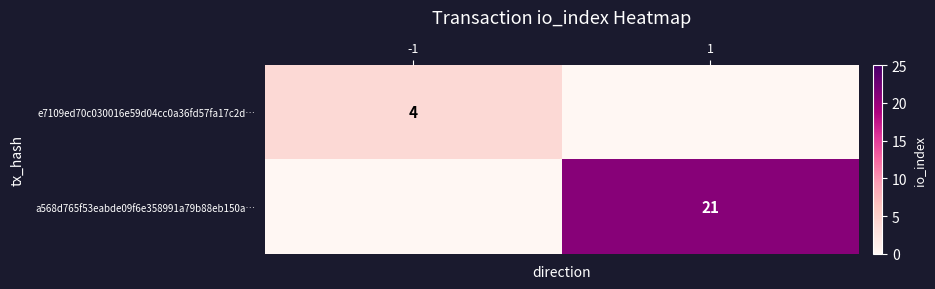

True or false: a568d765f53eabde09f6e358991a79b88eb150a… has a value of 21 at 1.

True